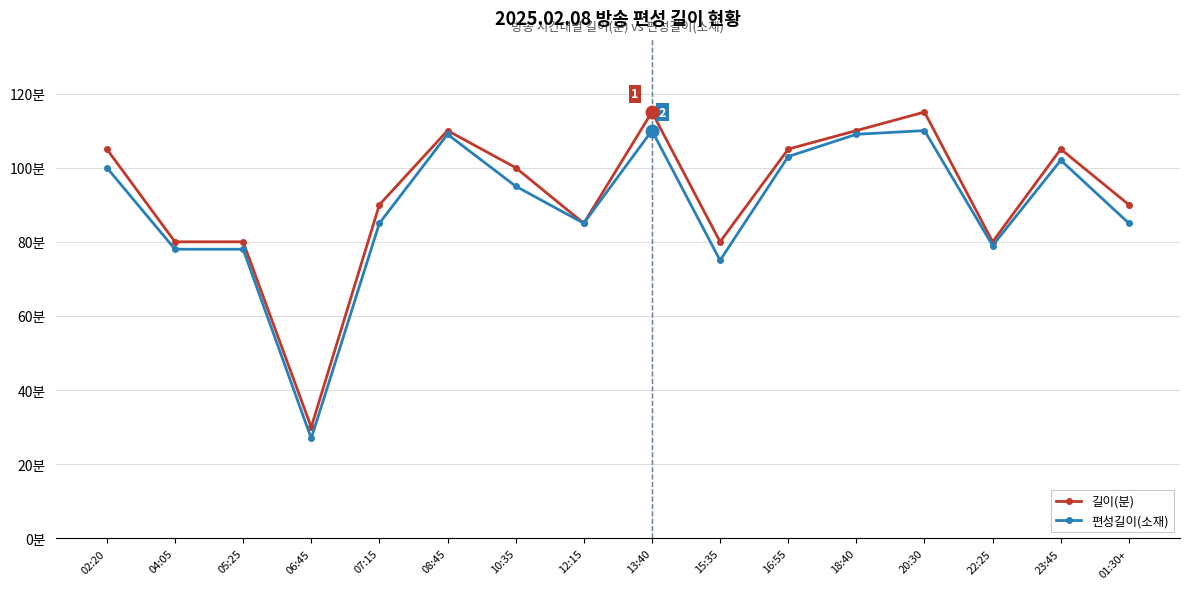

At which label does 편성길이(소재) reach its minimum?

06:45